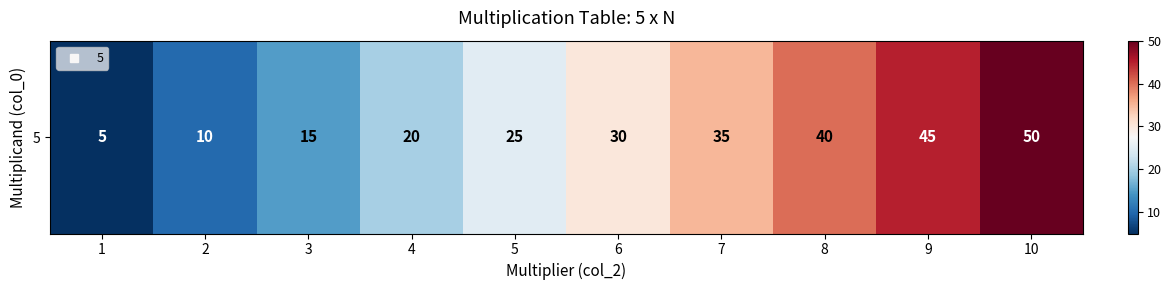

Which has a higher value, 6 or 1?

6